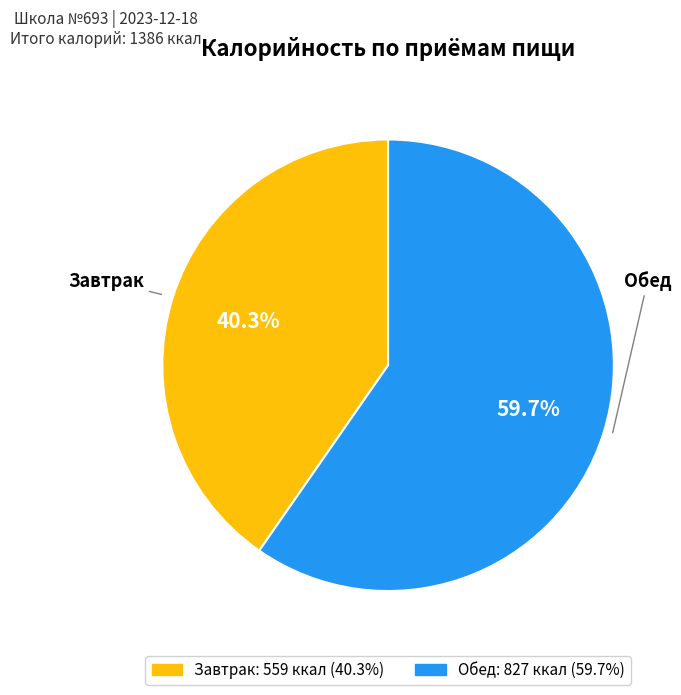

Which has a higher value, Обед or Завтрак?

Обед